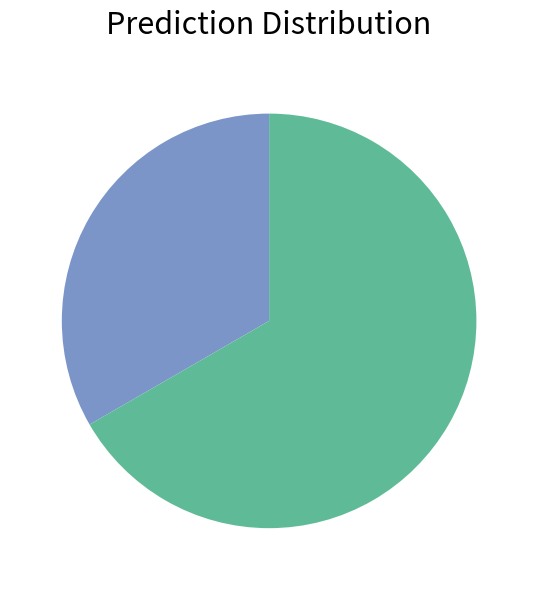

Count the number of slices in the pie.

2